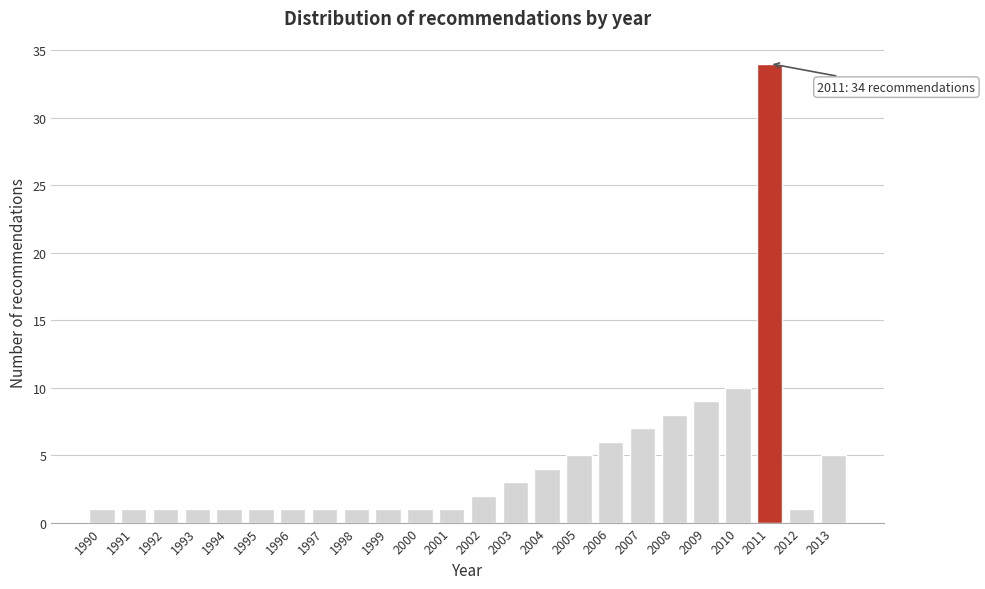

Reading left to right, extract all data points from this chart.

1990=1	1991=1	1992=1	1993=1	1994=1	1995=1	1996=1	1997=1	1998=1	1999=1	2000=1	2001=1	2002=2	2003=3	2004=4	2005=5	2006=6	2007=7	2008=8	2009=9	2010=10	2011=34	2012=1	2013=5